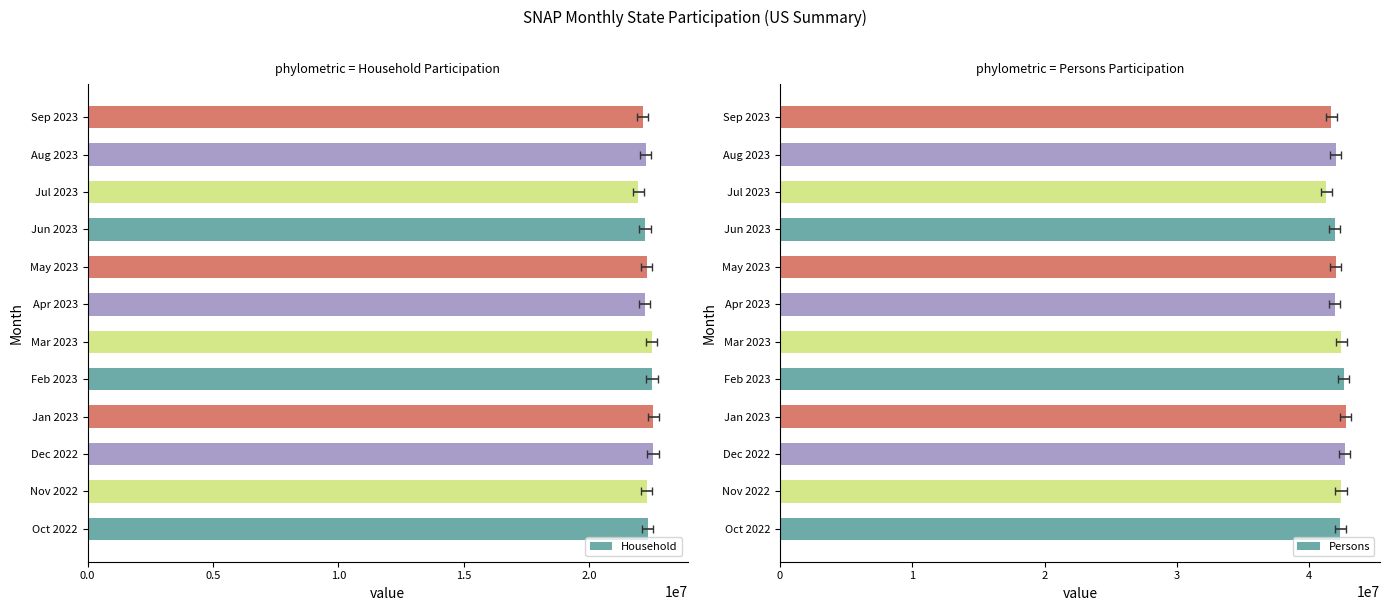

True or false: Household has a value of 22202307 at Apr 2023.

True